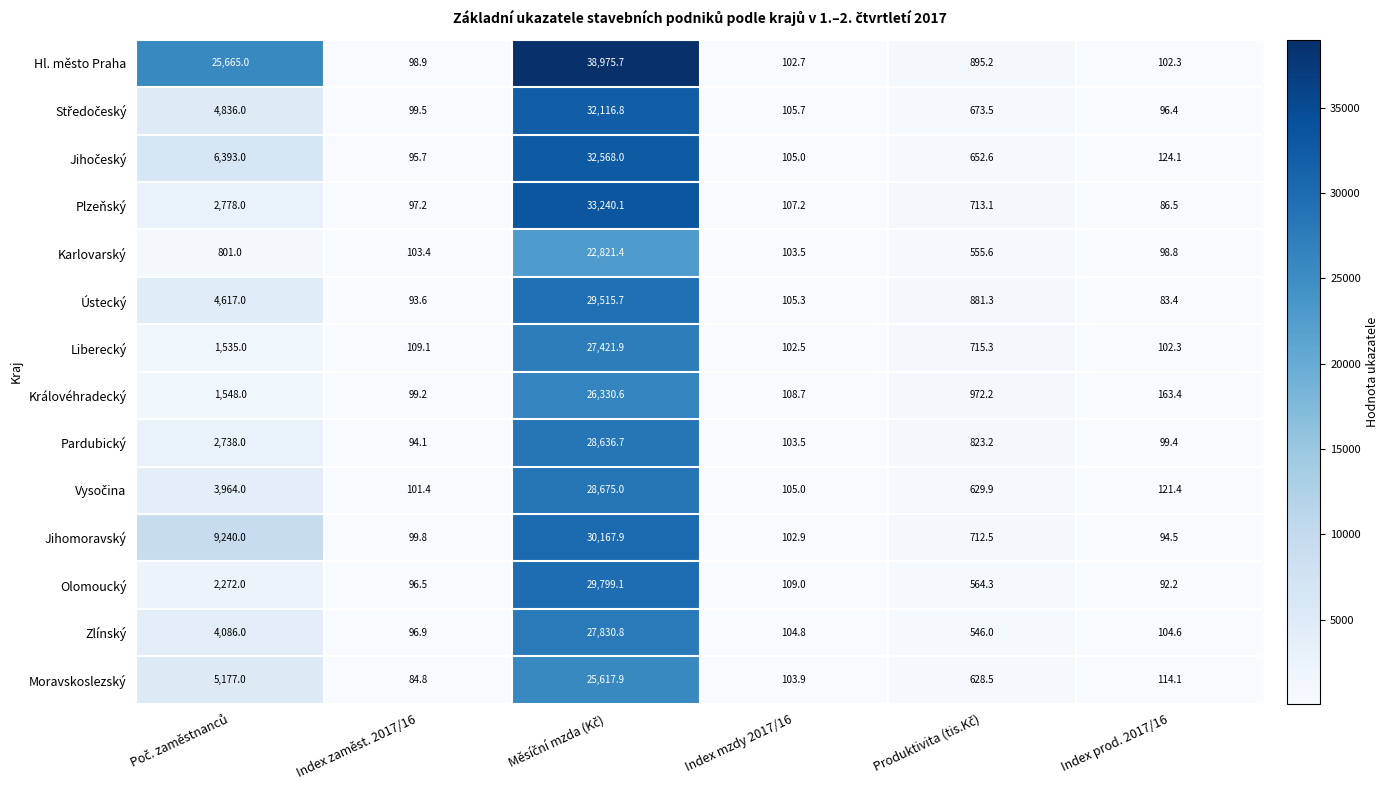

Which series has the largest total across all categories?

Hl. město Praha